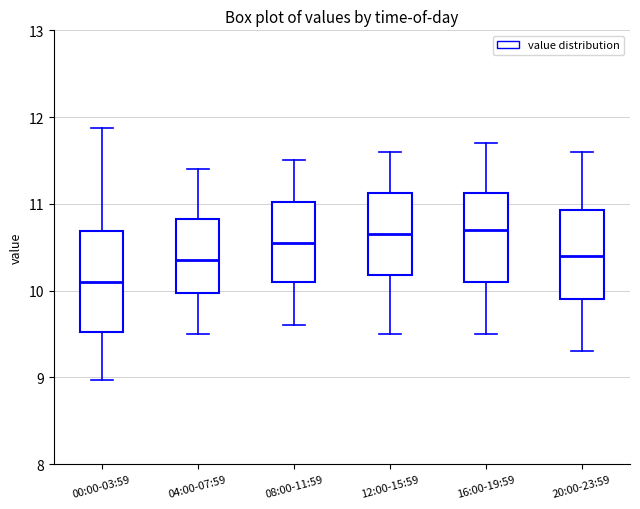

Reading left to right, transcribe this box plot: for each box, give where its median line is, the range the box spans, and where its two whiskers end, as read against the y-axis. The values are not printed on the chart, so give them approximately, as read against the axis.

00:00-03:59: median 10.1, box 9.5 to 10.7, whiskers 9.0 to 11.9
04:00-07:59: median 10.4, box 10.0 to 10.8, whiskers 9.5 to 11.4
08:00-11:59: median 10.6, box 10.1 to 11.0, whiskers 9.6 to 11.5
12:00-15:59: median 10.7, box 10.2 to 11.1, whiskers 9.5 to 11.6
16:00-19:59: median 10.7, box 10.1 to 11.1, whiskers 9.5 to 11.7
20:00-23:59: median 10.4, box 9.9 to 10.9, whiskers 9.3 to 11.6